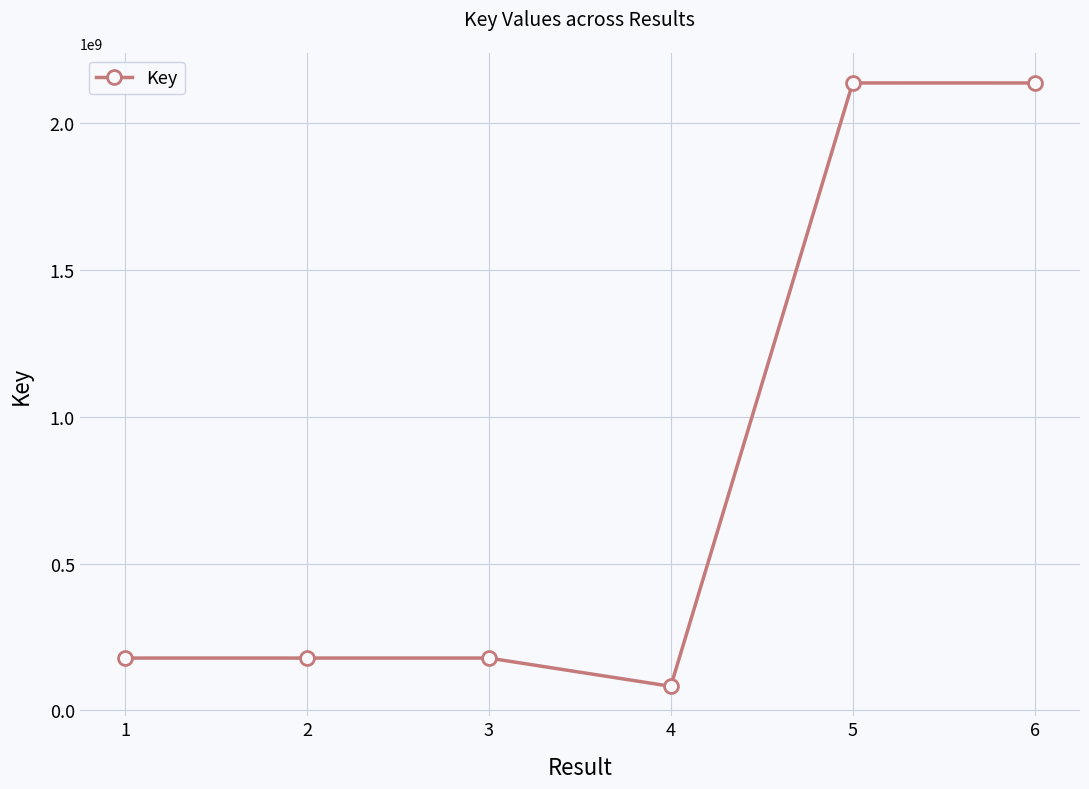

True or false: the data has more than 0 interior local peaks.

True